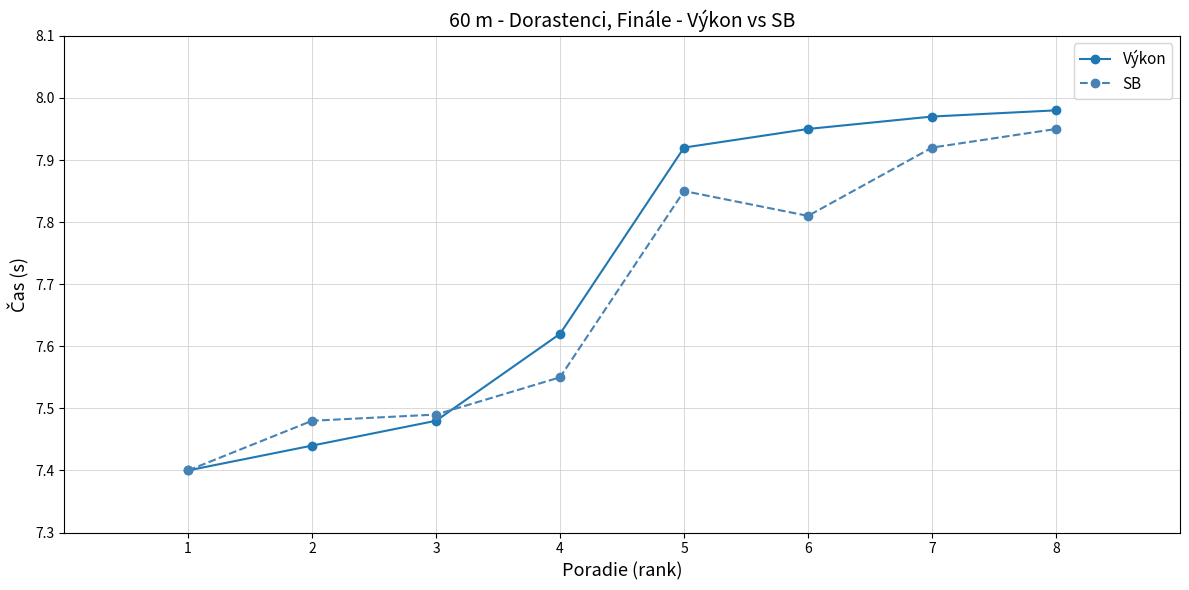

Which series has the largest range (max minus min)?

Výkon